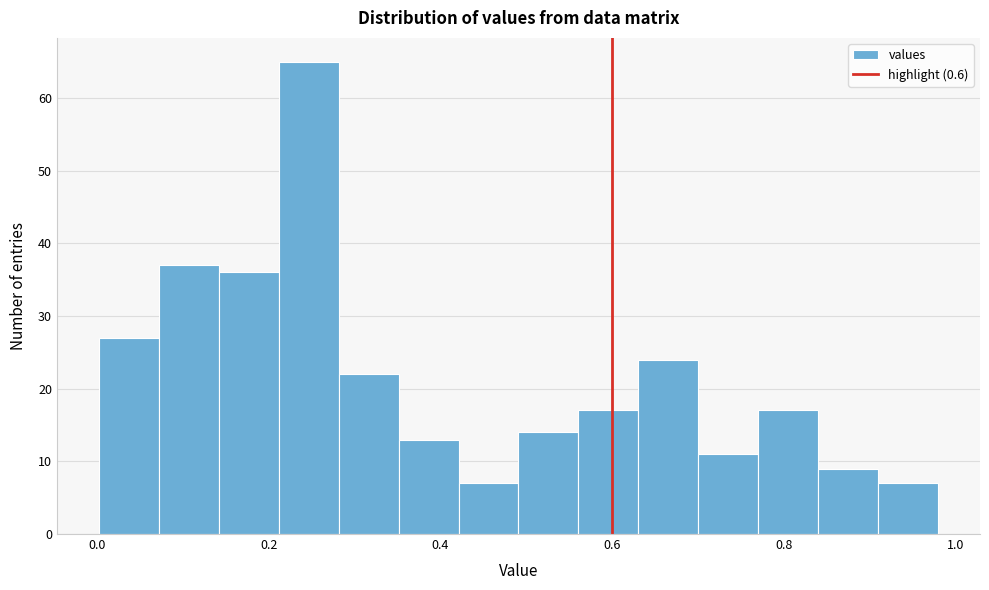

Read against the x-axis, roughly where is the centre of the tallest bar?

0.24